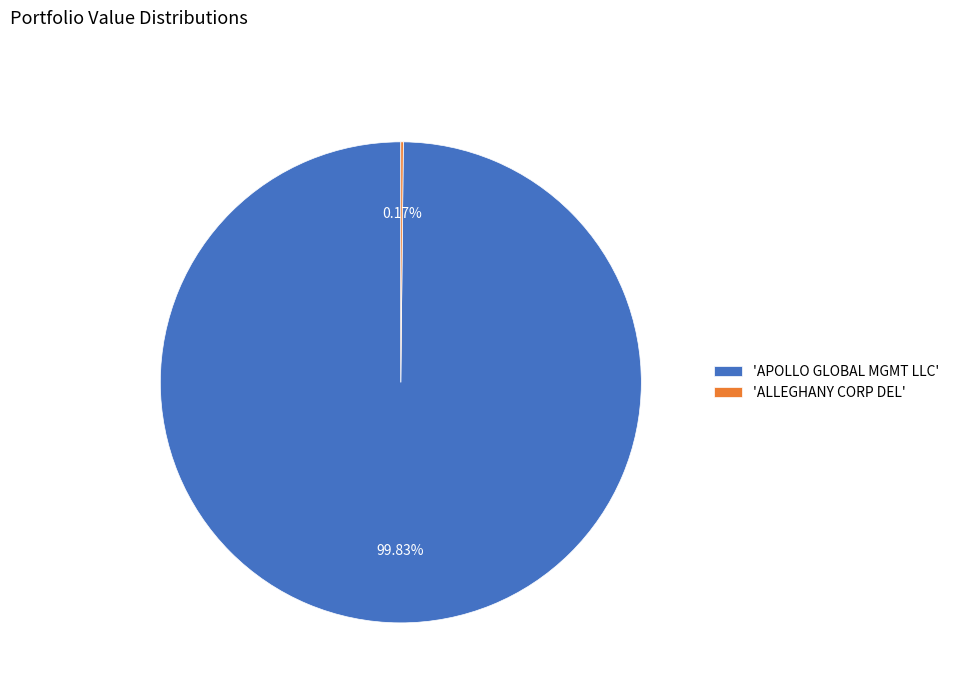

Which category has the biggest portion of the pie?

'APOLLO GLOBAL MGMT LLC'